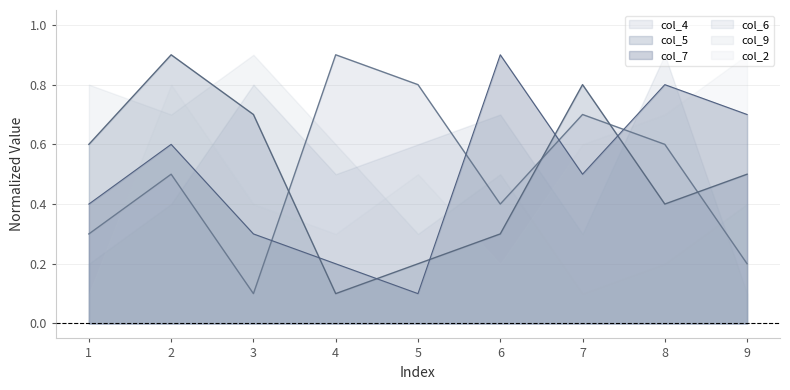

Which series has the largest total across all categories?

col_4